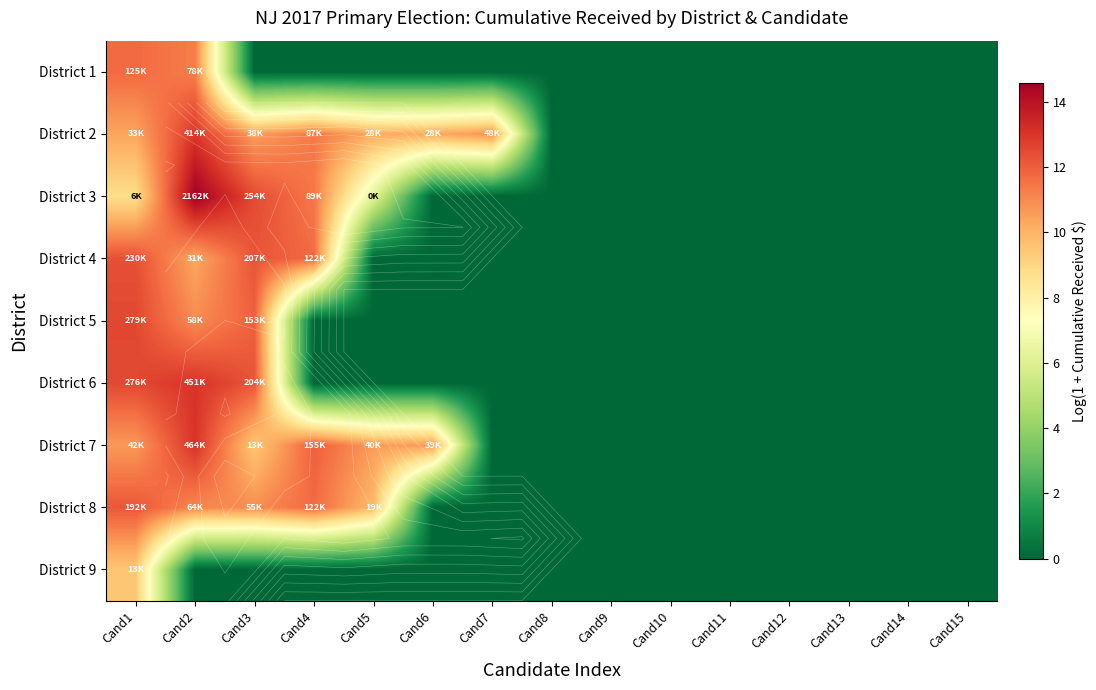

Rank the series by their maximum value, from lowest to highest.

District 9, District 1, District 8, District 4, District 5, District 2, District 6, District 7, District 3